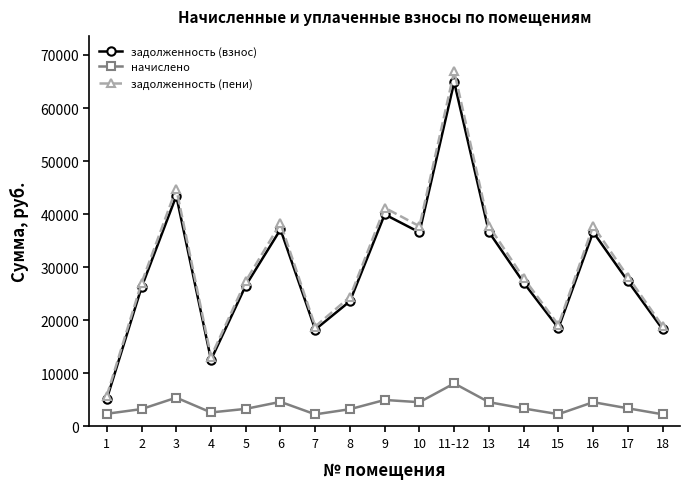

What is the difference between the задолженность (взнос) values at 17 and 1?

22174.6